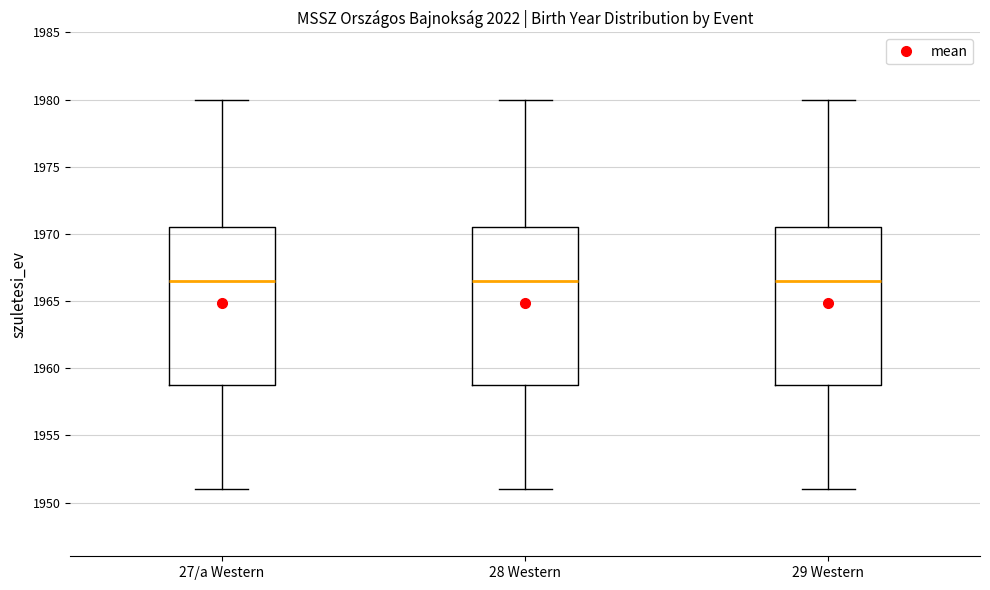

Reading left to right, transcribe this box plot: for each box, give where its median line is, the range the box spans, and where its two whiskers end, as read against the y-axis. The values are not printed on the chart, so give them approximately, as read against the axis.

27/a Western: median 1966.5, box 1959.0 to 1970.5, whiskers 1951.0 to 1980.0
28 Western: median 1966.5, box 1959.0 to 1970.5, whiskers 1951.0 to 1980.0
29 Western: median 1966.5, box 1959.0 to 1970.5, whiskers 1951.0 to 1980.0